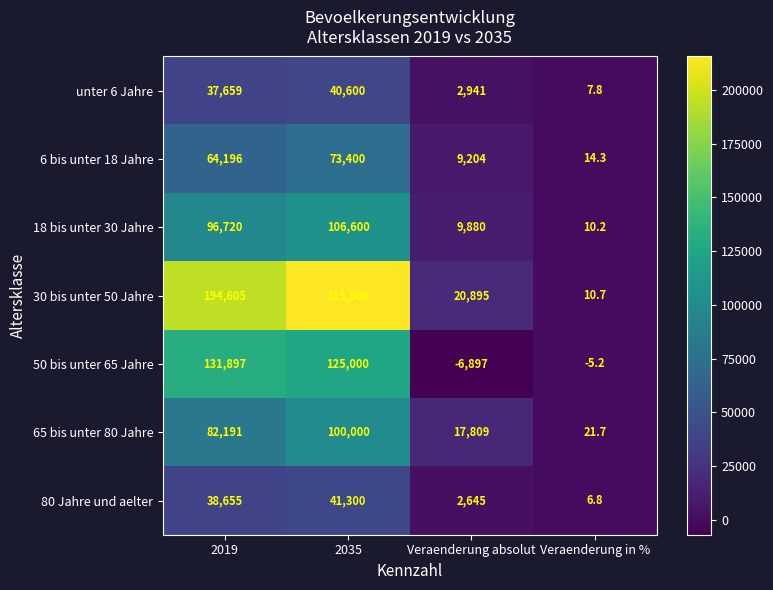

How many data points does each series have?

4